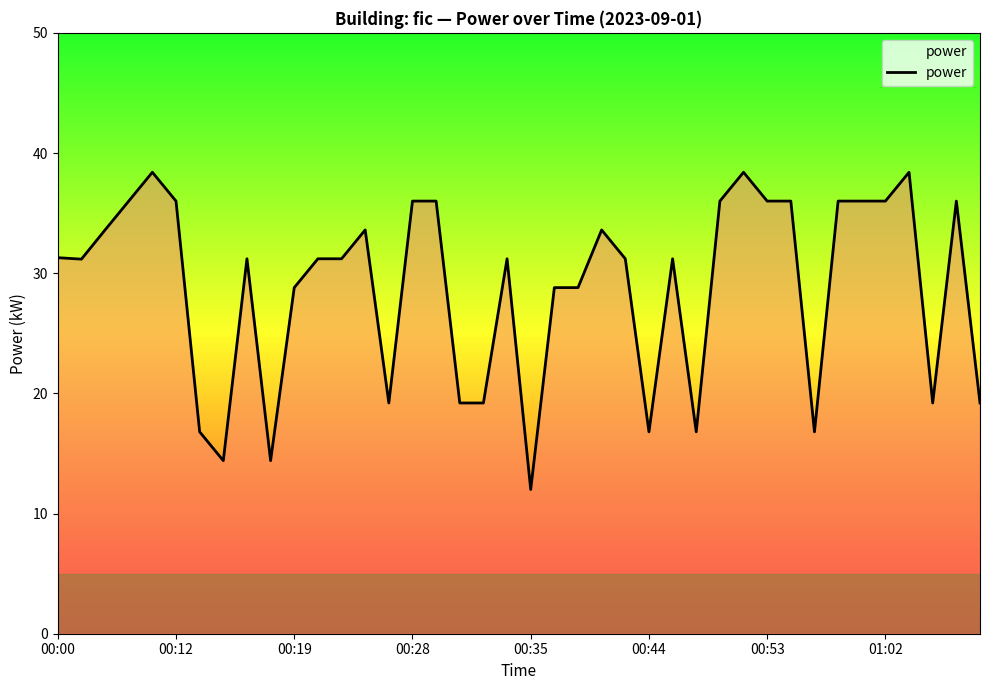

What is the smallest value displayed?

12.0